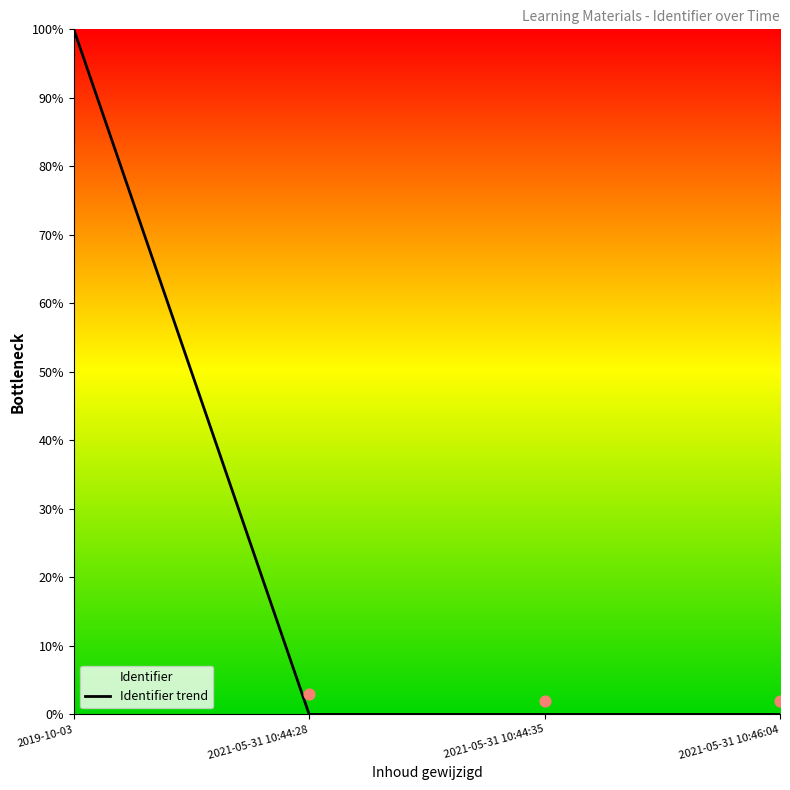

What is the change in value from 2019-10-03 to 2021-05-31 10:46:04?

-100.0